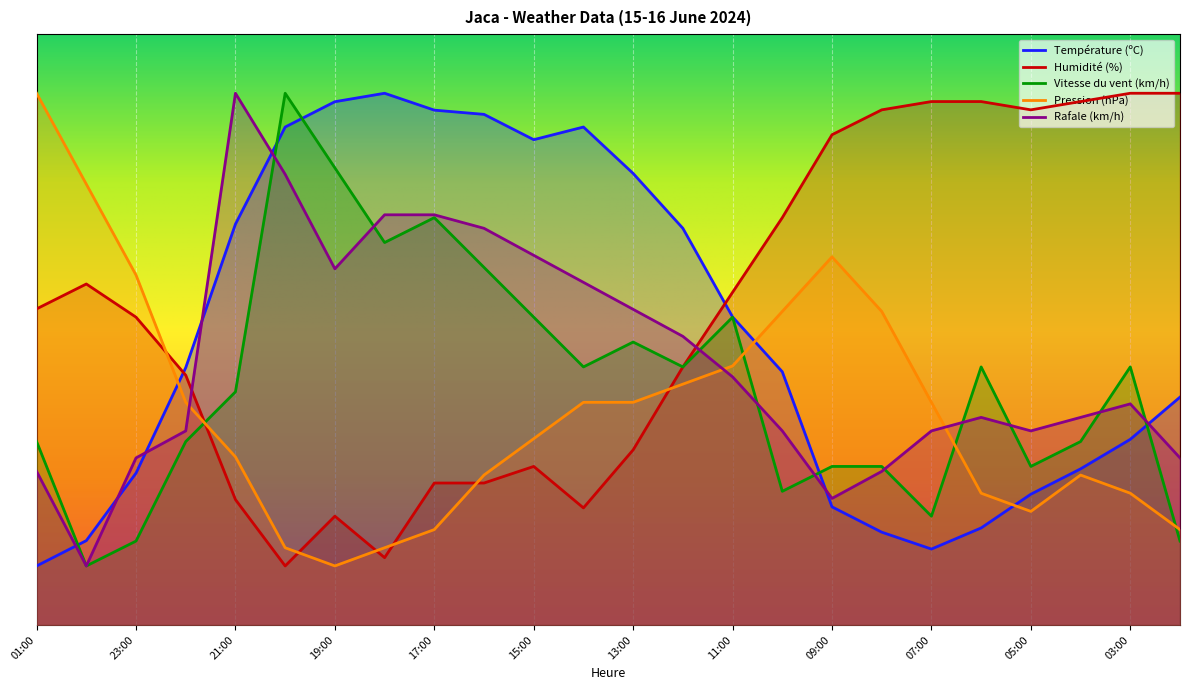

What is the label of the 16th point from the right?

17:00